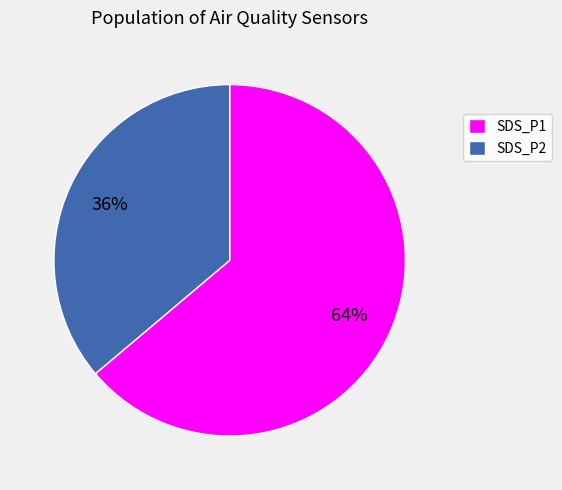

Which category has the biggest portion of the pie?

SDS_P1